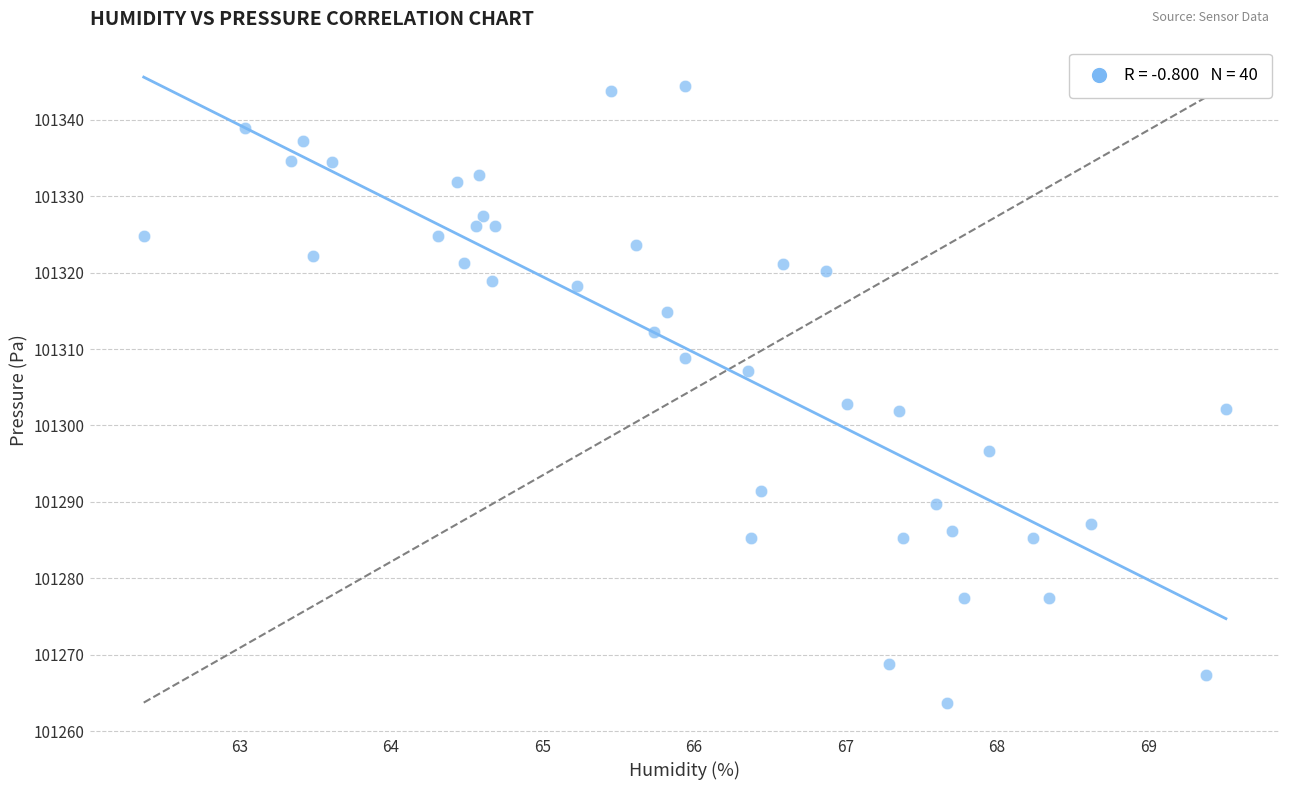

What is the range of Y values (max minus min)?

80.7